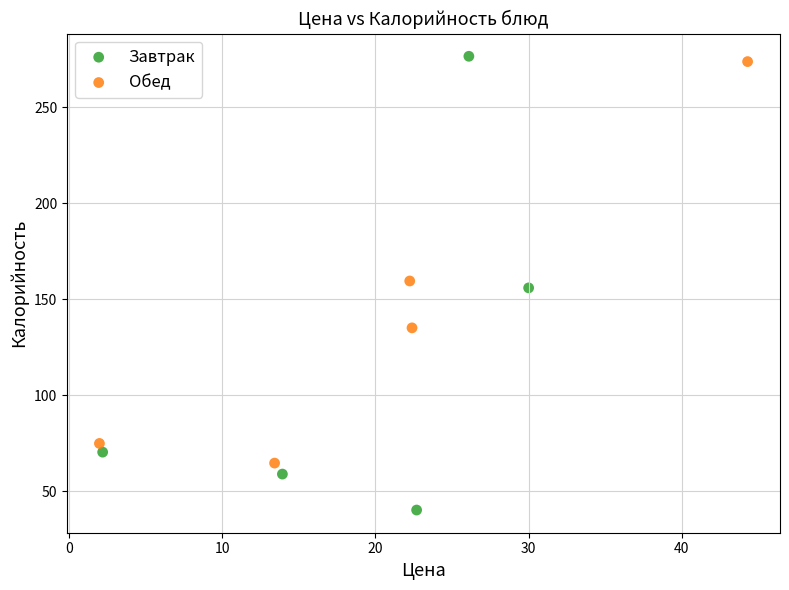

Which series contains the lowest Y value?

Завтрак